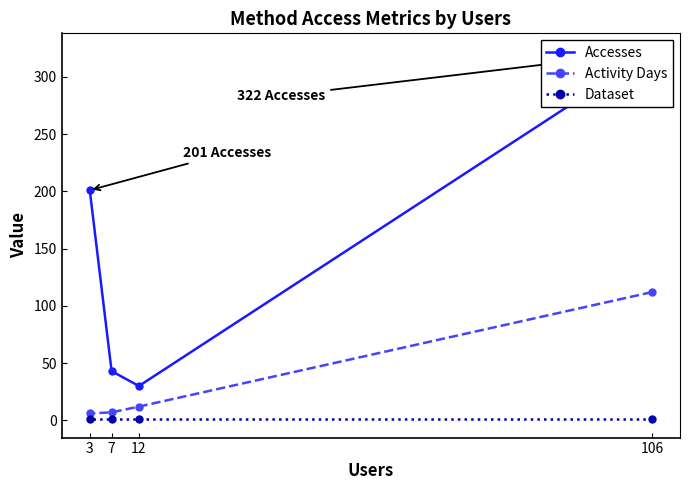

True or false: Activity Days and Dataset cross at least once.

False